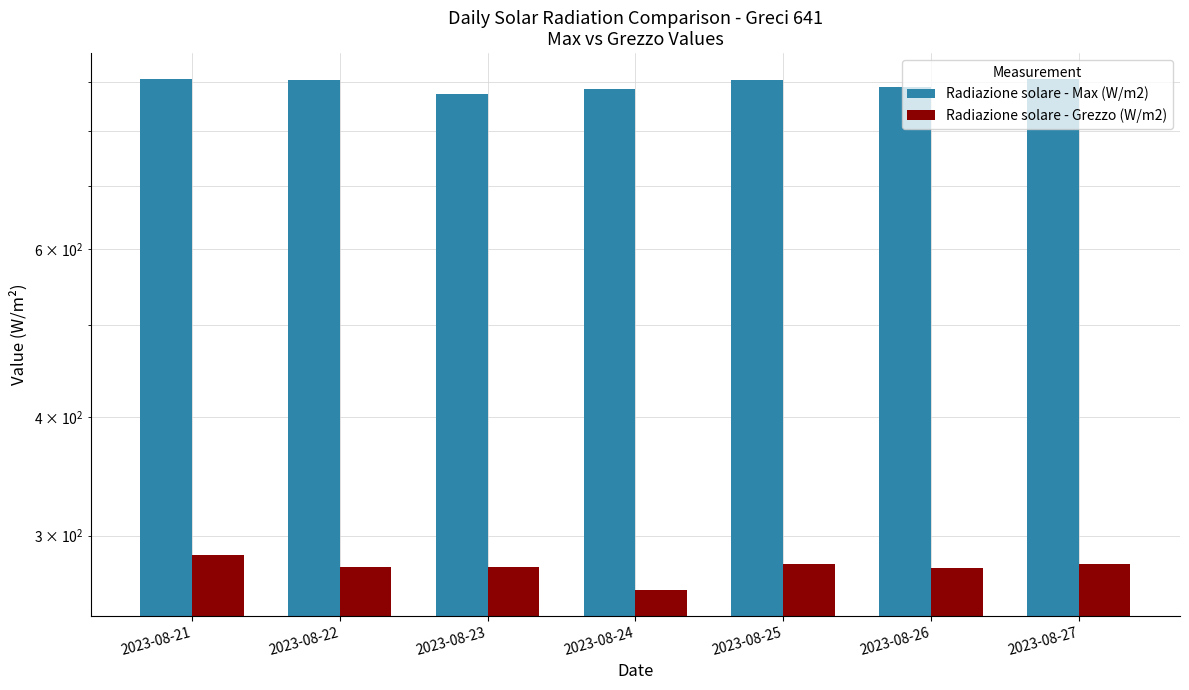

Between 2023-08-26 and 2023-08-21, which is larger?

2023-08-21